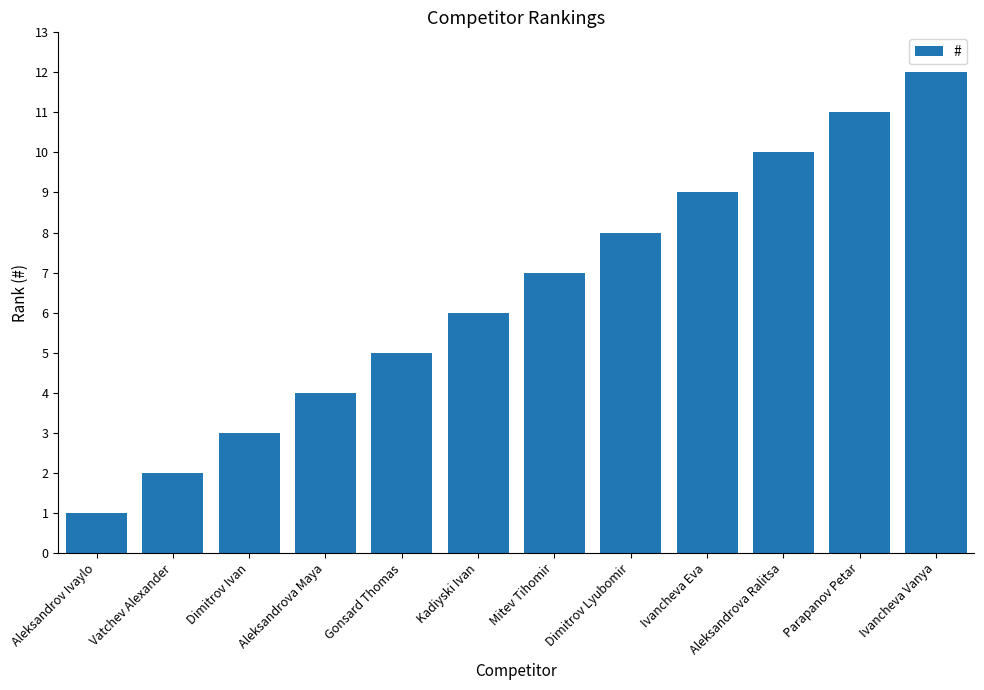

Rank the categories by value from lowest to highest.

Aleksandrov Ivaylo, Vatchev Alexander, Dimitrov Ivan, Aleksandrova Maya, Gonsard Thomas, Kadiyski Ivan, Mitev Tihomir, Dimitrov Lyubomir, Ivancheva Eva, Aleksandrova Ralitsa, Parapanov Petar, Ivancheva Vanya